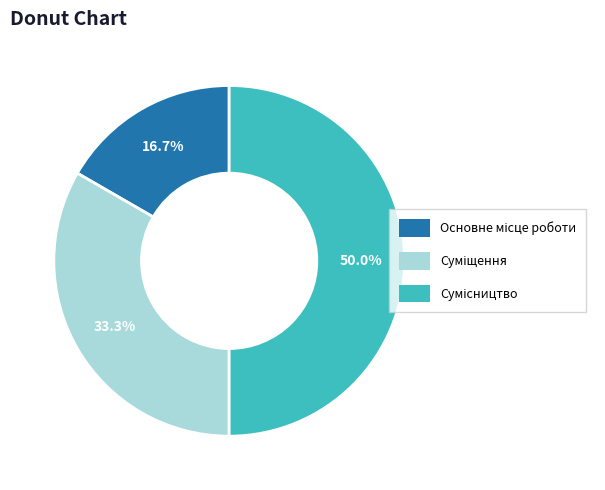

Approximately how many times larger is the value at Основне місце роботи compared to Сумісництво?

0.3